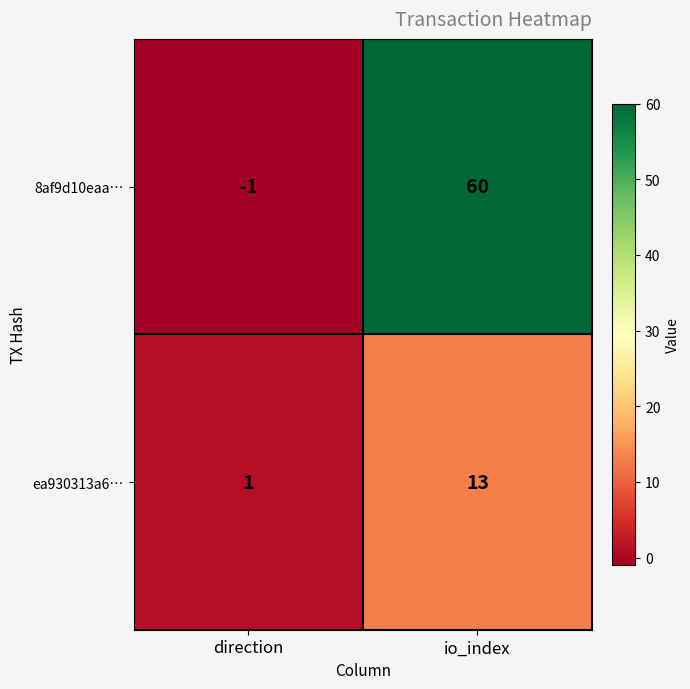

True or false: ea930313a6… has a value of 19 at io_index.

False